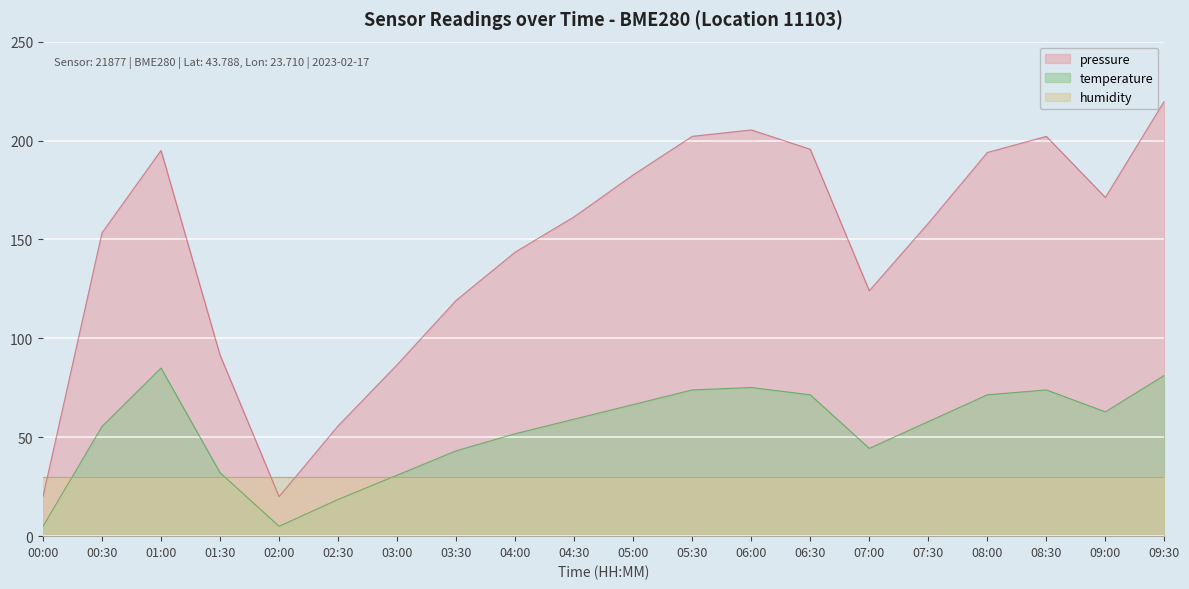

Which series has the largest total across all categories?

pressure